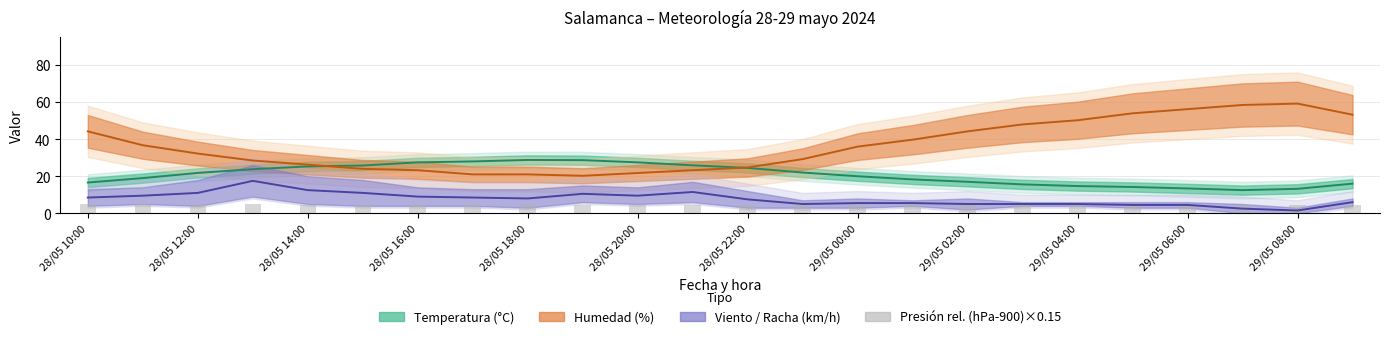

True or false: the data shows 4.5 at 29/05 08:00.

True